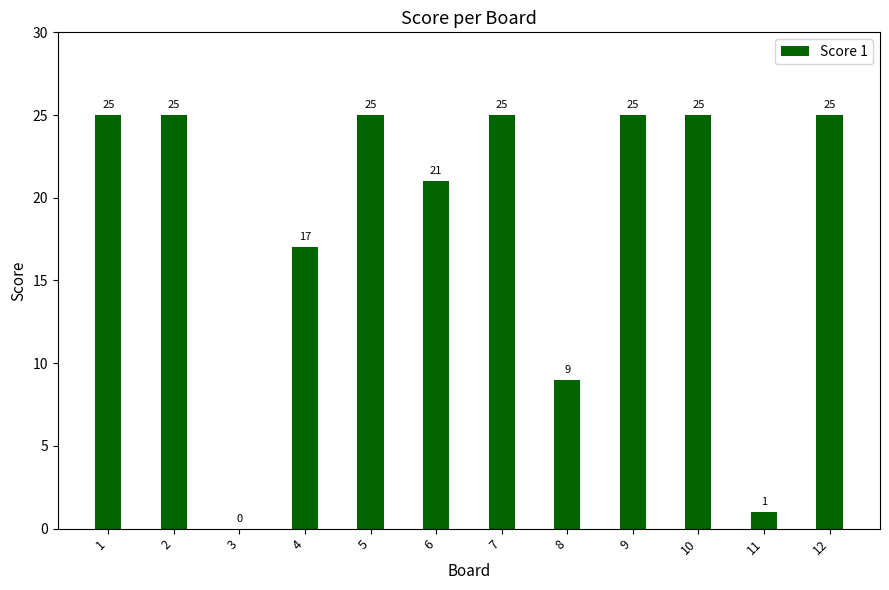

What is the ratio of the value at 7 to the value at 8?

2.8